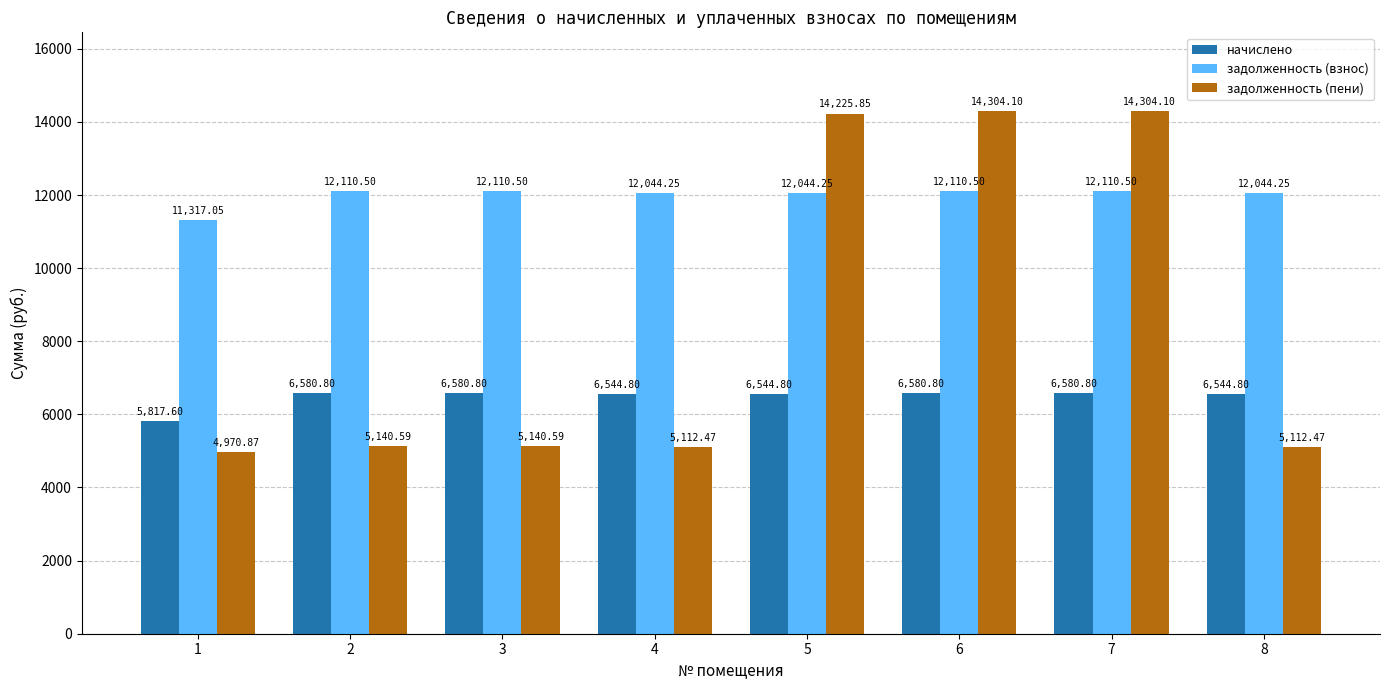

Which label corresponds to the smallest value in the chart?

1